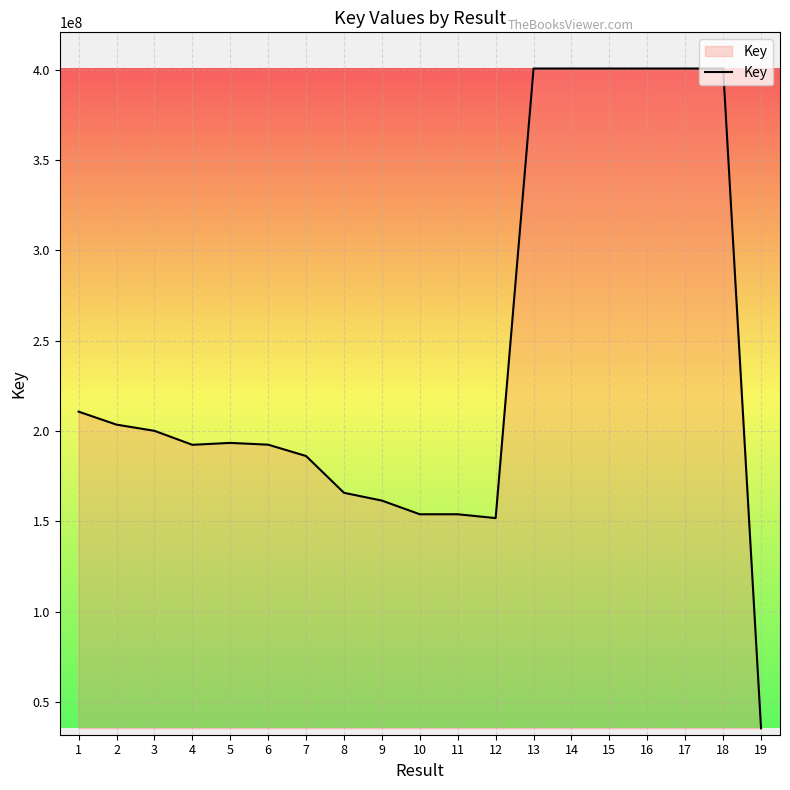

What is the sum of the values at 11 and 3?

354068664